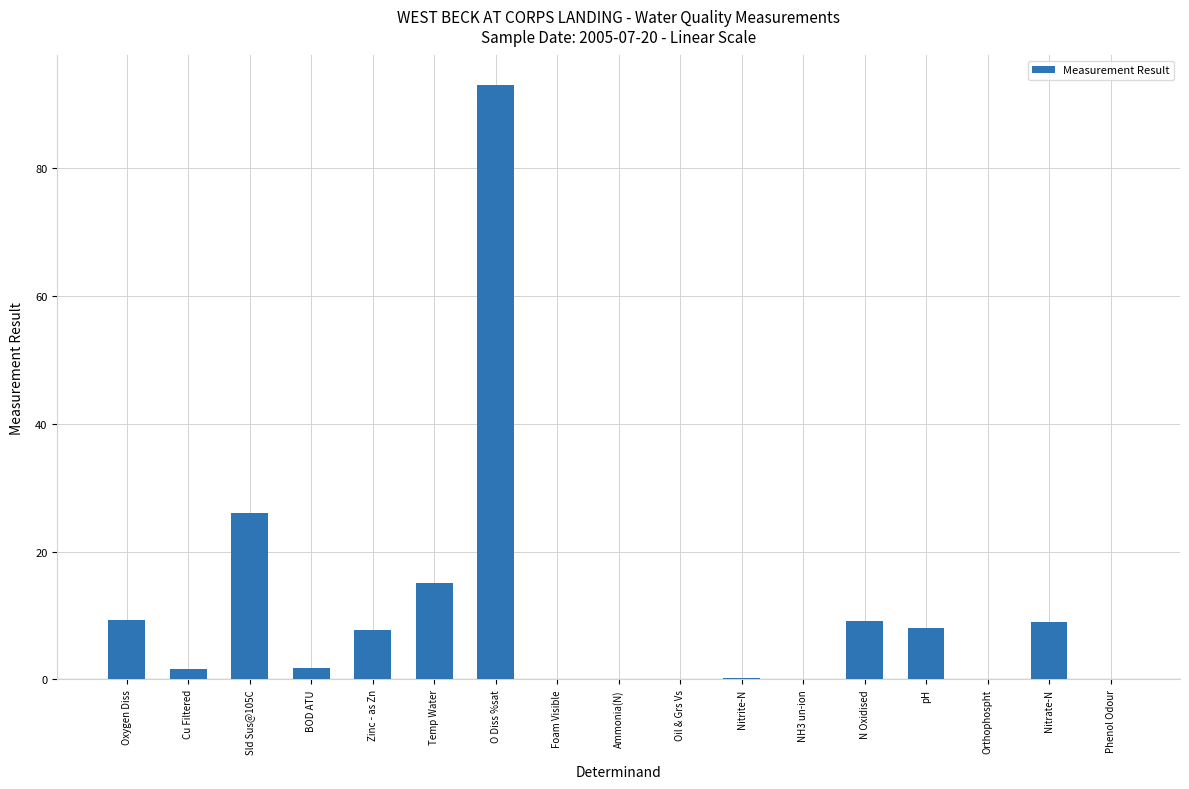

What is the difference between the values at Temp Water and N Oxidised?

6.0